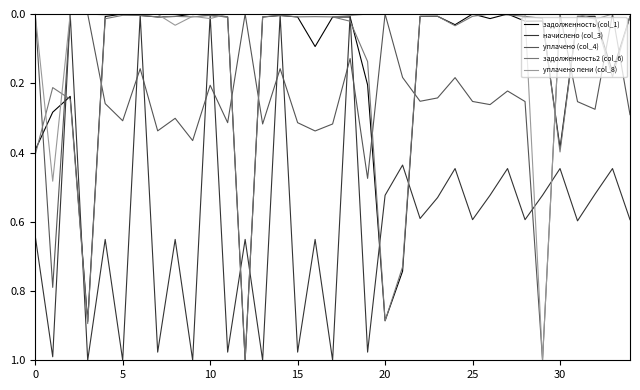

Which series has the largest total across all categories?

начислено (col_3)